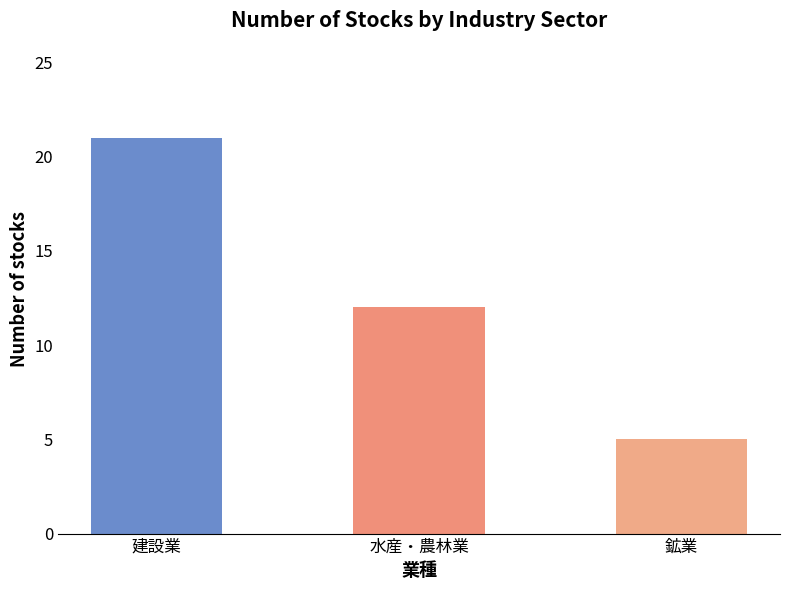

At which label is the value closest to 13?

水産・農林業